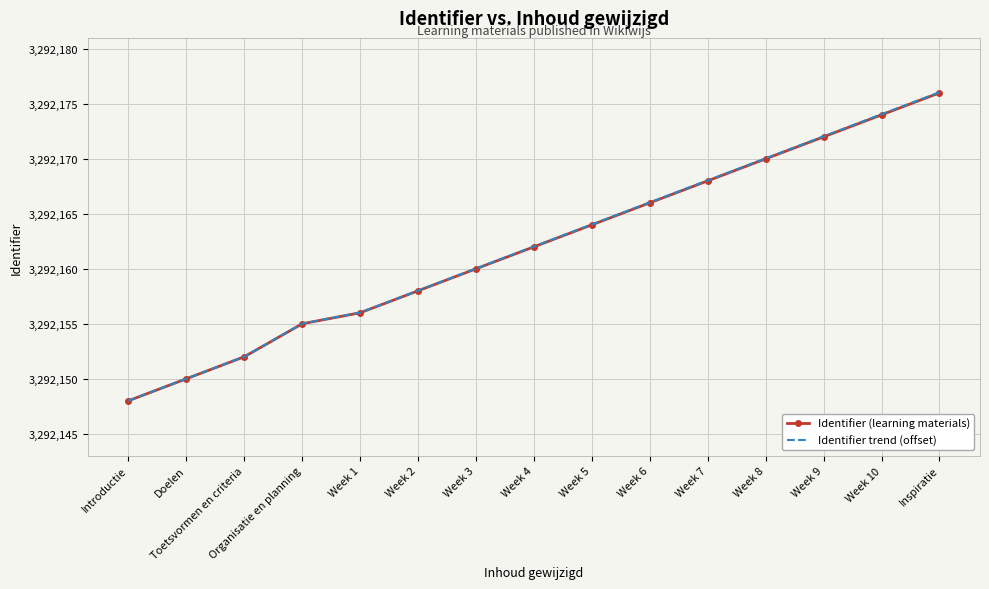

Which series has the widest spread of values?

Identifier trend (offset)